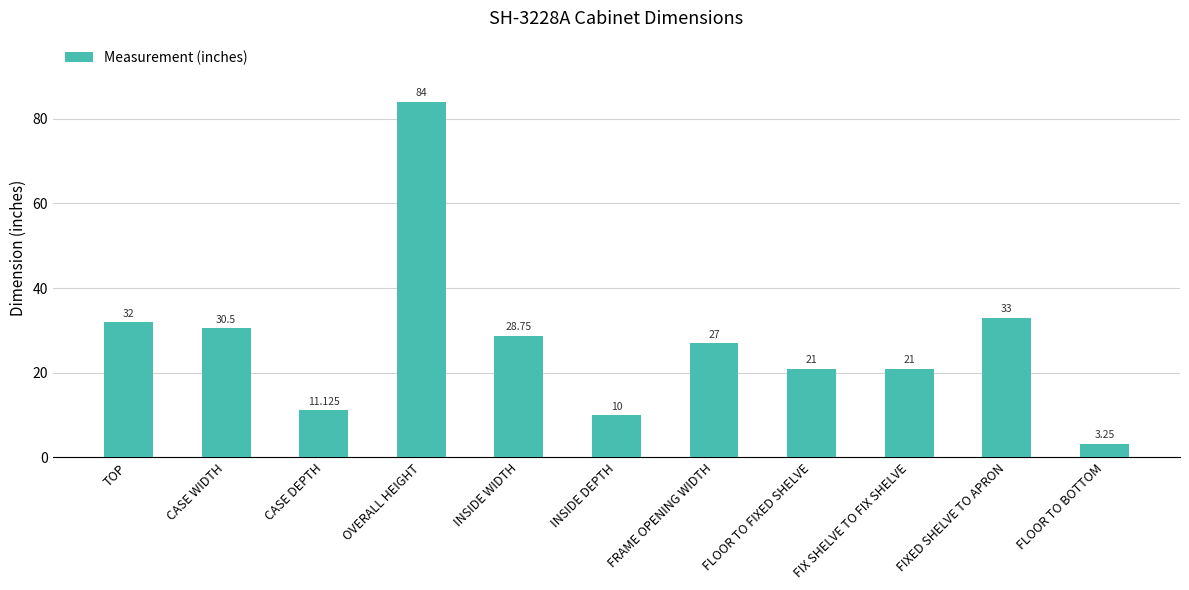

What is the label of the 7th bar from the right?

INSIDE WIDTH